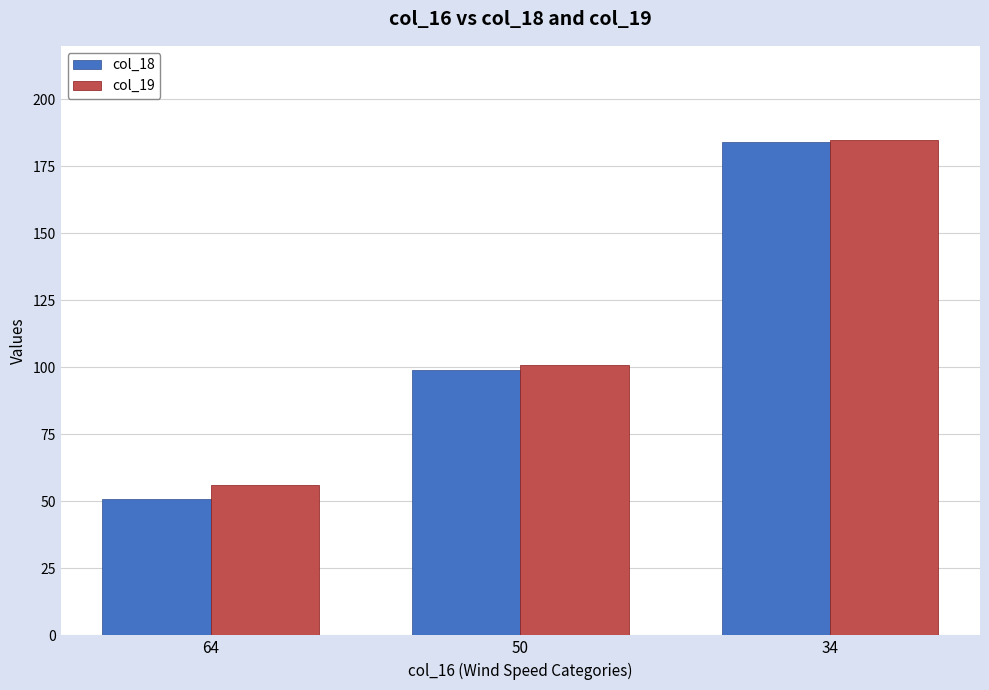

How many bars are there in total?

6